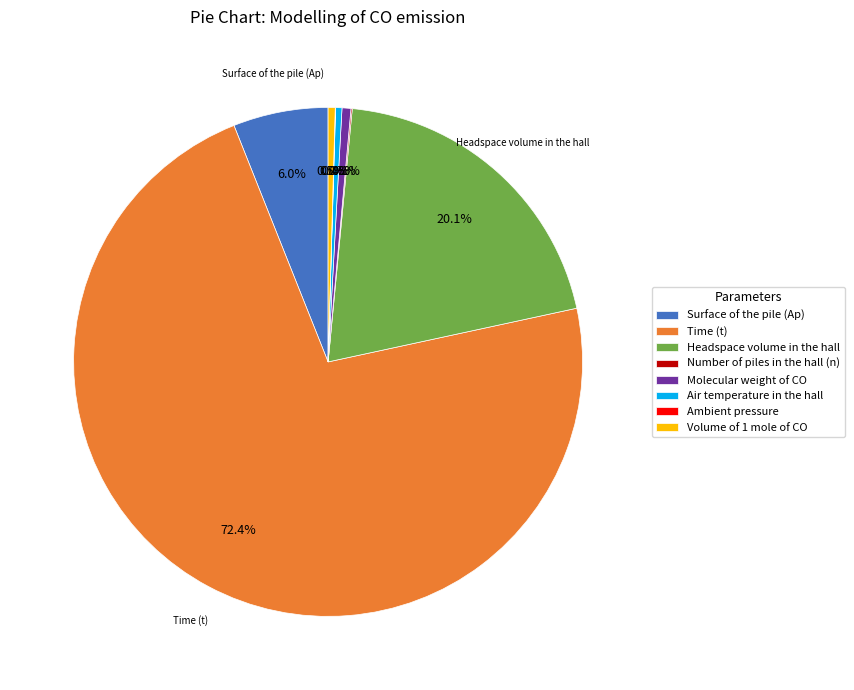

Which slice is the largest?

Time (t)